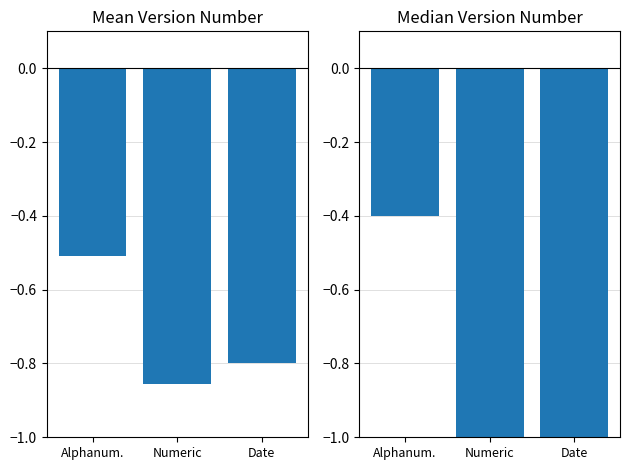

List the series in order of their peak value, highest first.

Median Version, Mean Version